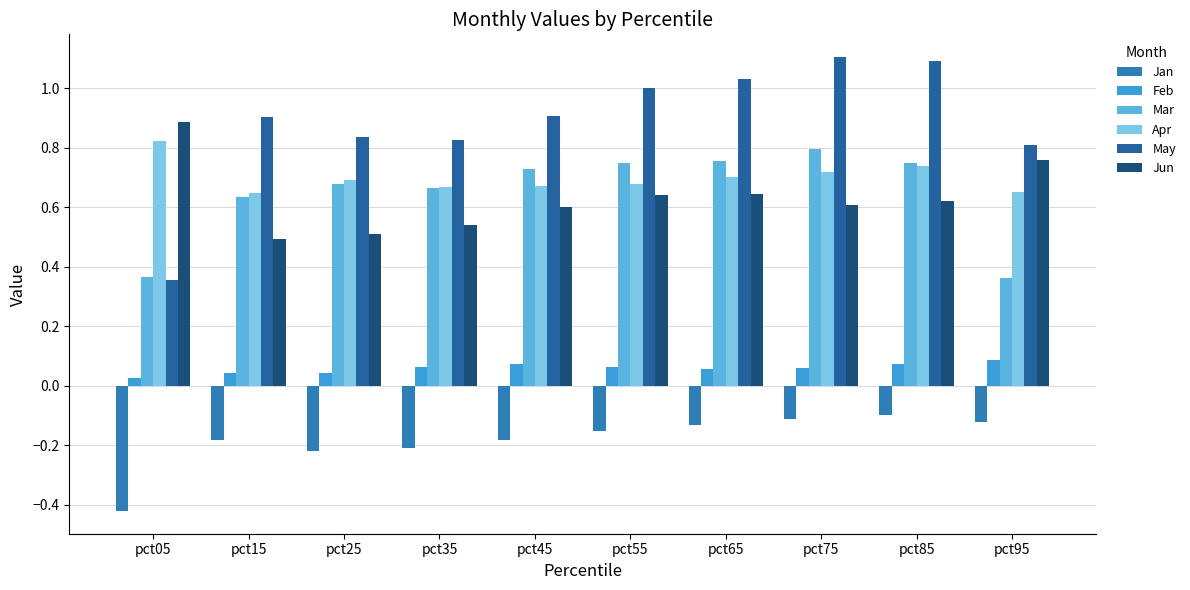

The May series shows 1.0 at pct65. True or false?

True